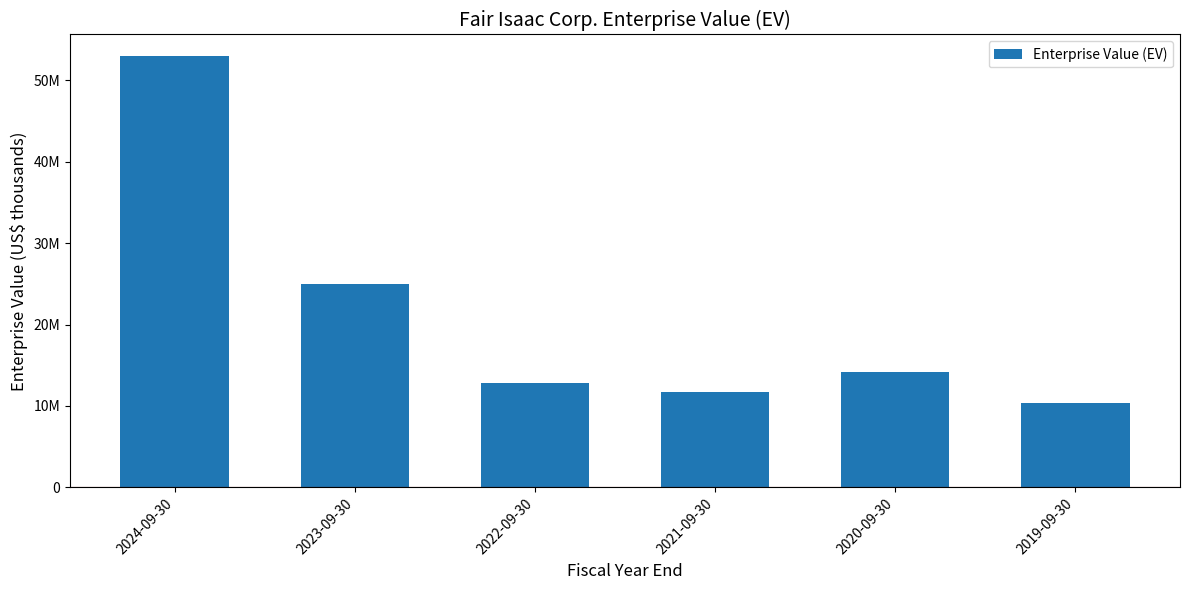

What is the label of the 2nd bar from the left?

2023-09-30